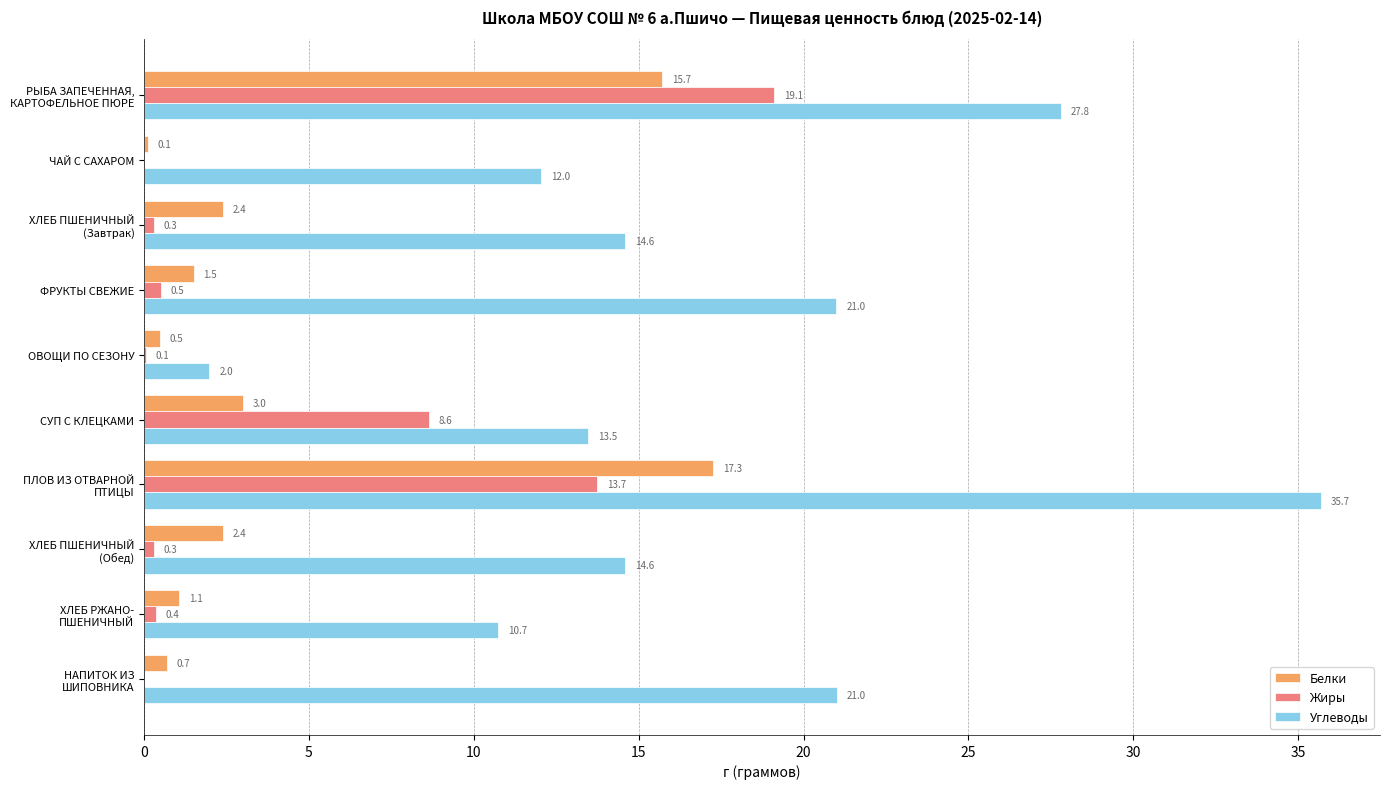

At which label is Белки closest to 8?

СУП С КЛЕЦКАМИ